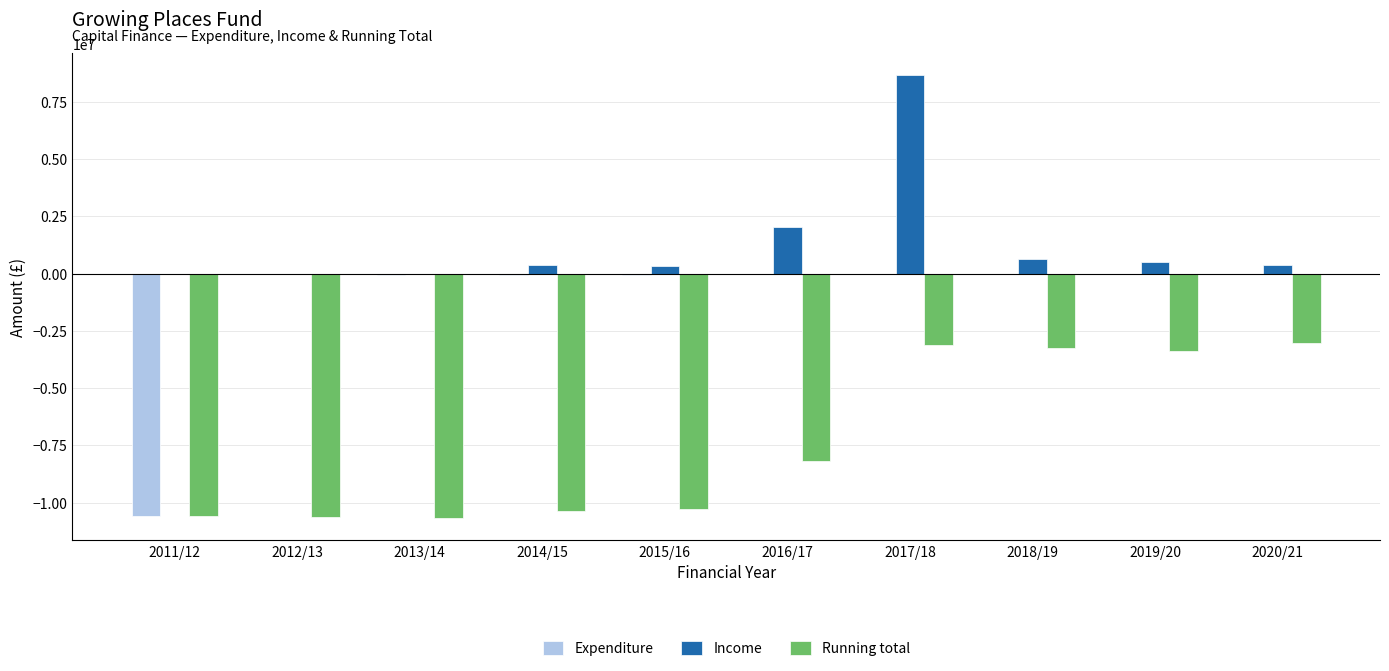

Count the number of categories in the chart.

10